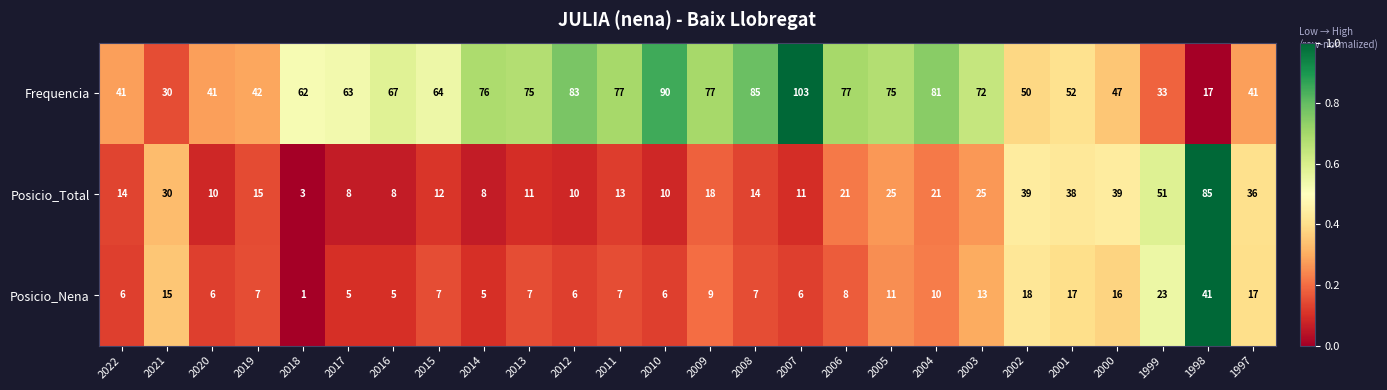

True or false: Posicio_Nena has a value of 6 at 2022.

True